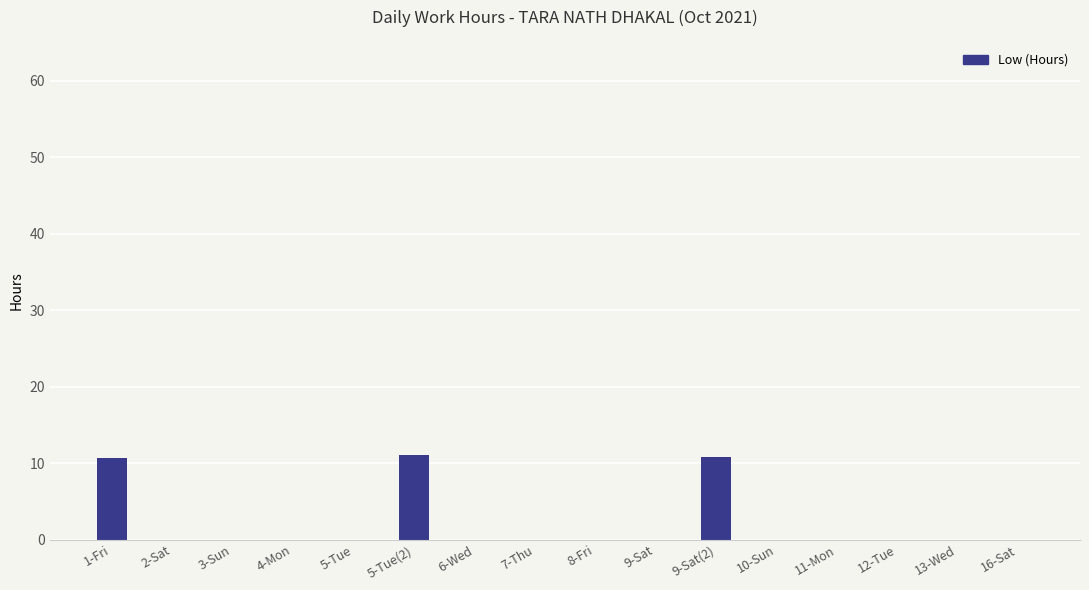

What is the greatest value displayed?

11.0